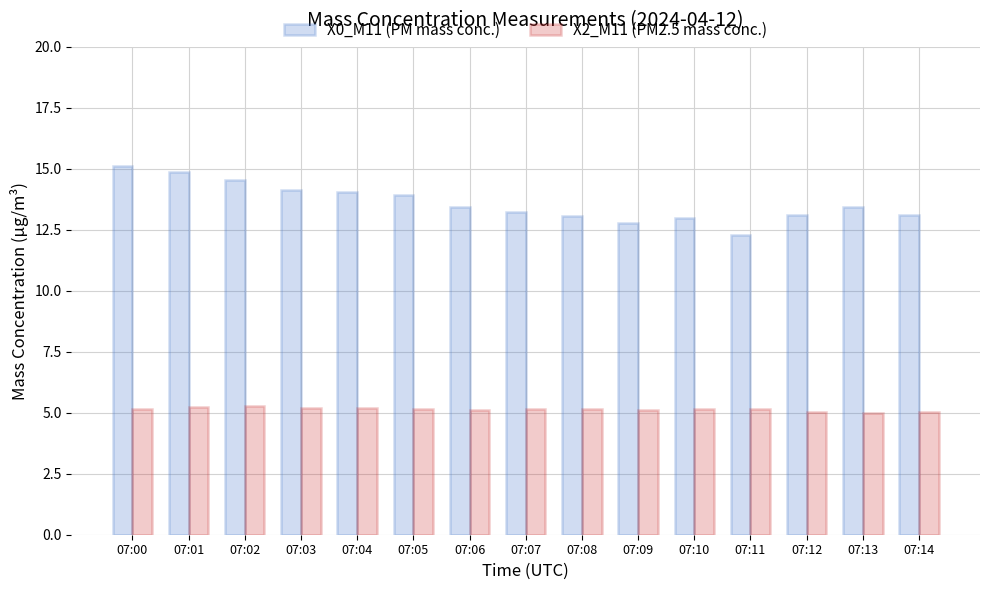

Which category has the lowest value in the X0_M11 (PM mass conc.) series?

07:11